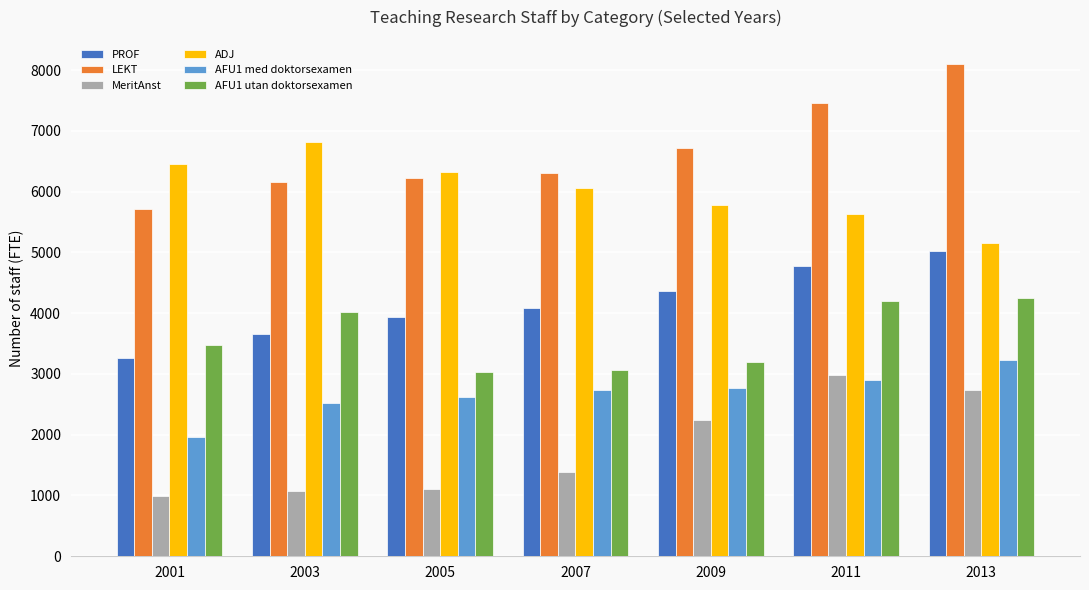

What is the sum of all MeritAnst values?

12515.1